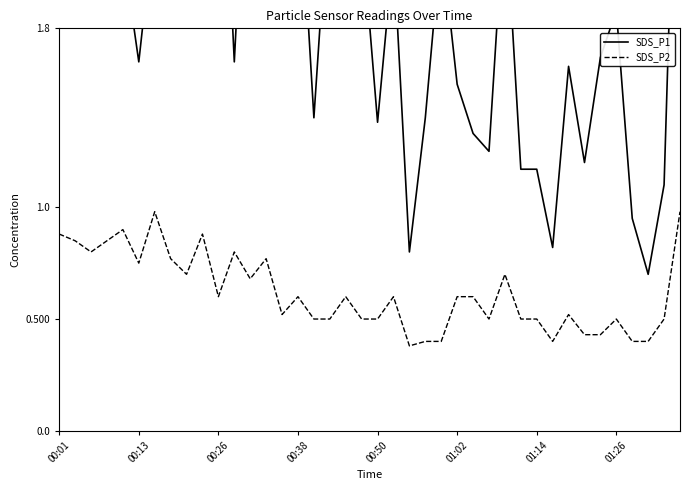

True or false: SDS_P2 and SDS_P1 intersect in this chart.

False